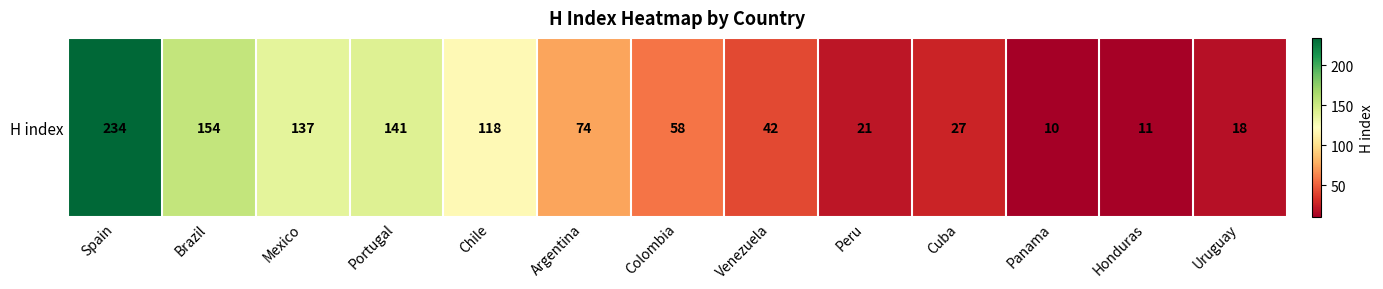

The chart shows a value of 137 at Mexico. True or false?

True